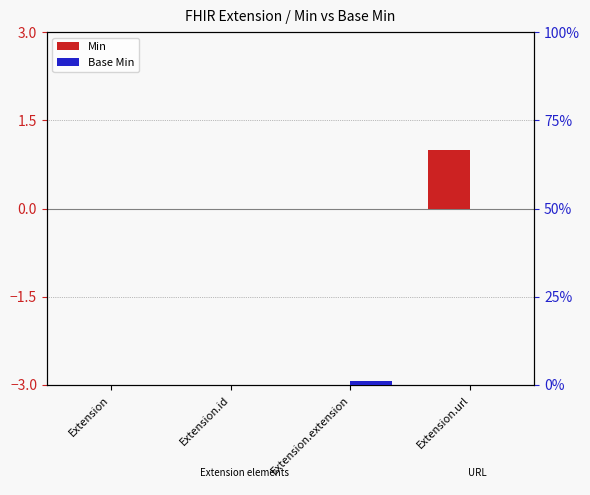

Reading left to right, list all the values displayed in this chart.

Min: 0	0	0	1
Base Min: 0	0	1	0